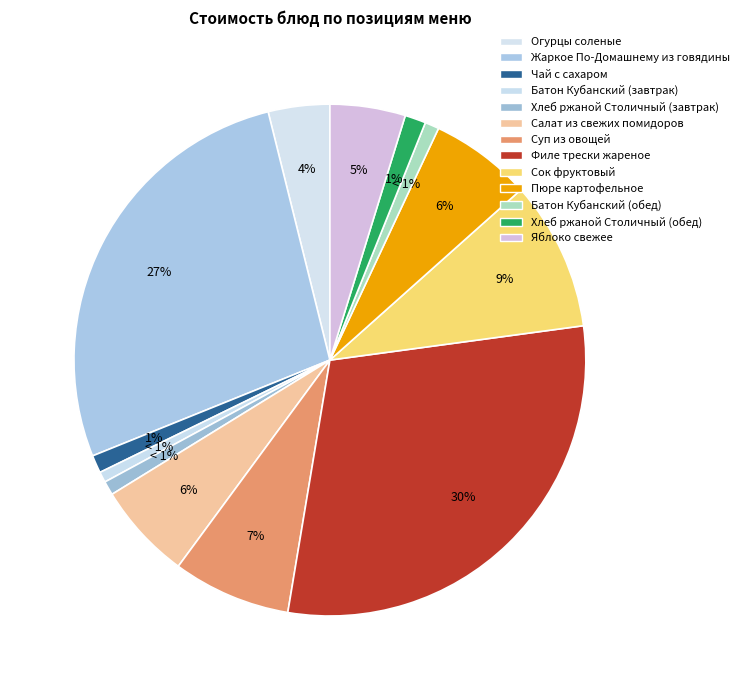

Between Огурцы соленые and Пюре картофельное, which is larger?

Пюре картофельное